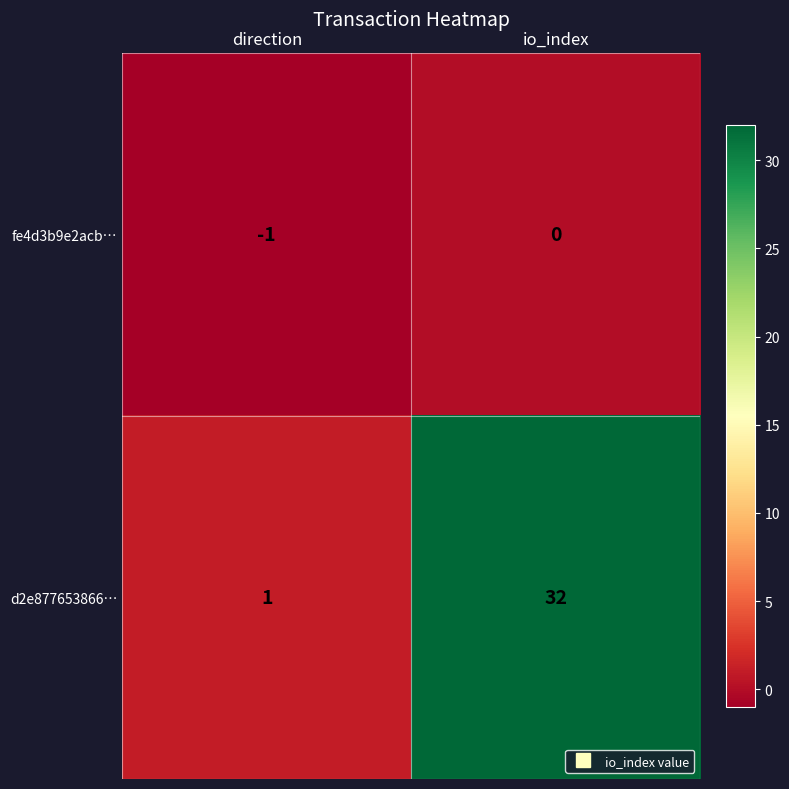

Count the number of data series in this chart.

2